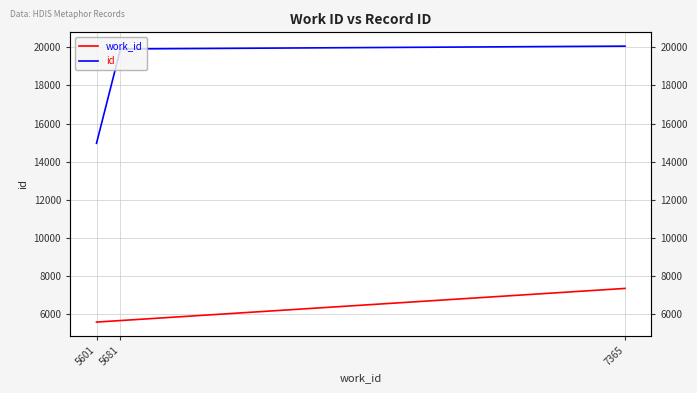

What are all the series names shown in the legend?

work_id, id